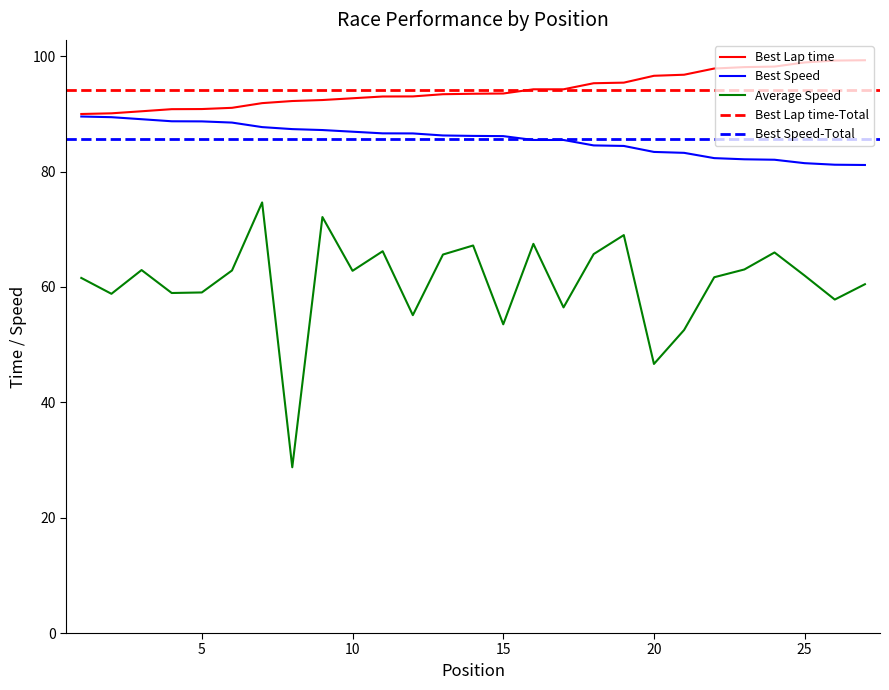

True or false: Best Speed and Average Speed cross at least once.

False